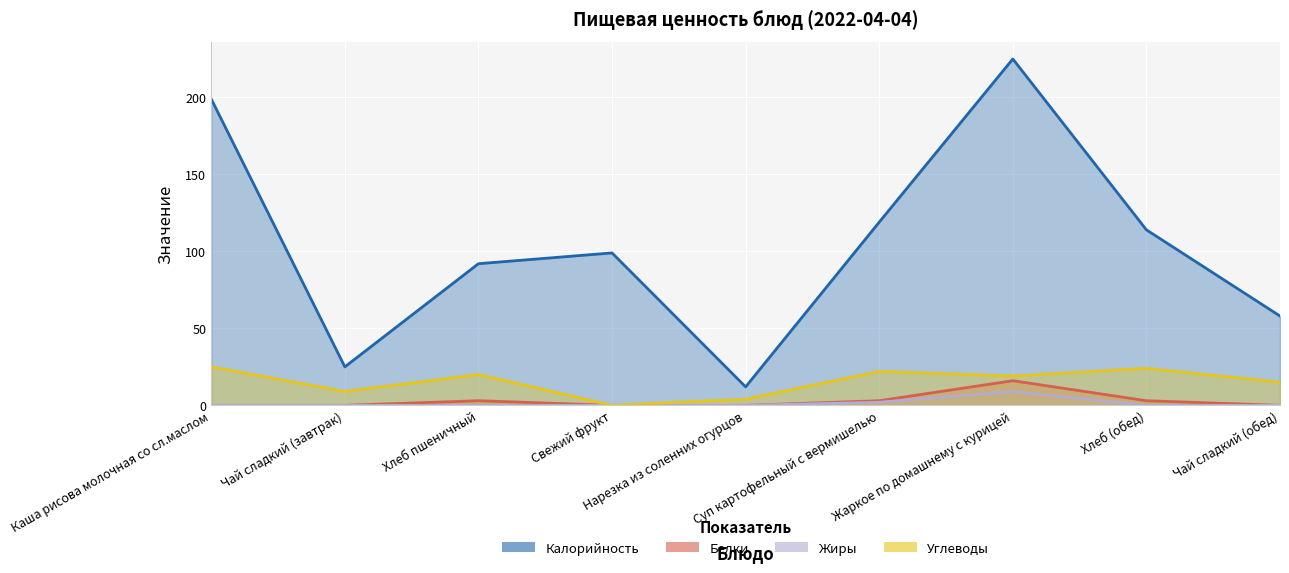

What are all the series names shown in the legend?

Калорийность, Белки, Жиры, Углеводы